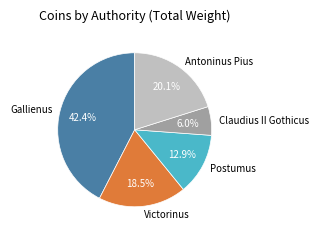

What is the ratio of the value at Postumus to the value at Antoninus Pius?

0.6